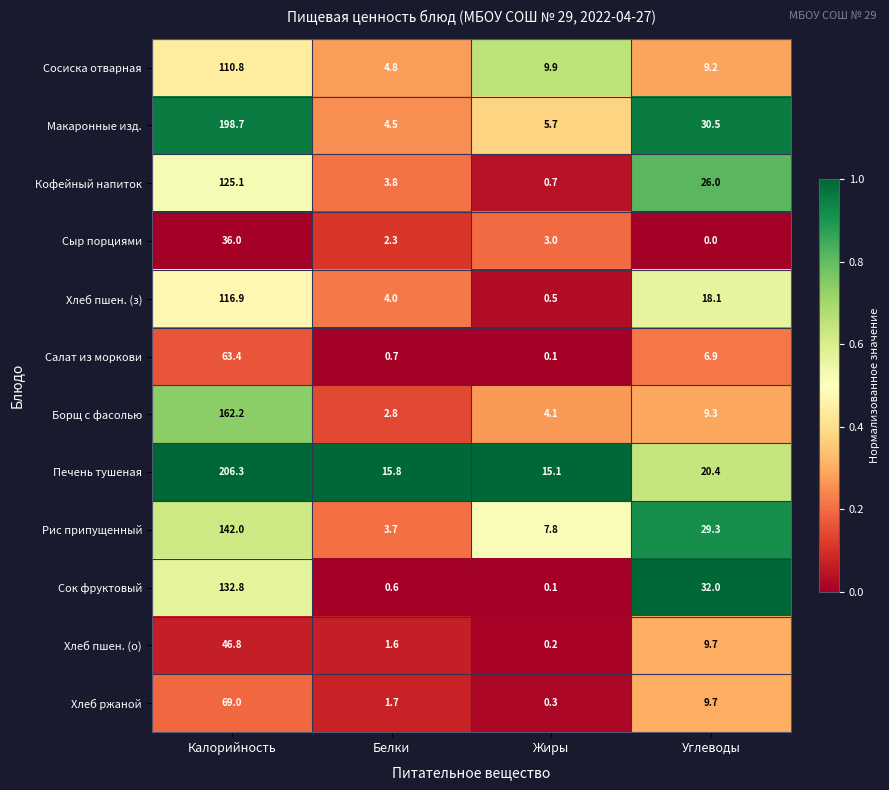

At which label does Борщ с фасолью reach its peak?

Калорийность